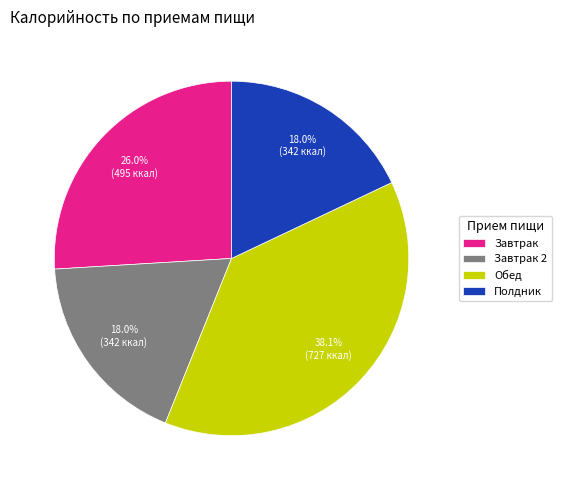

The Обед slice represents 50% of the pie. True or false?

False